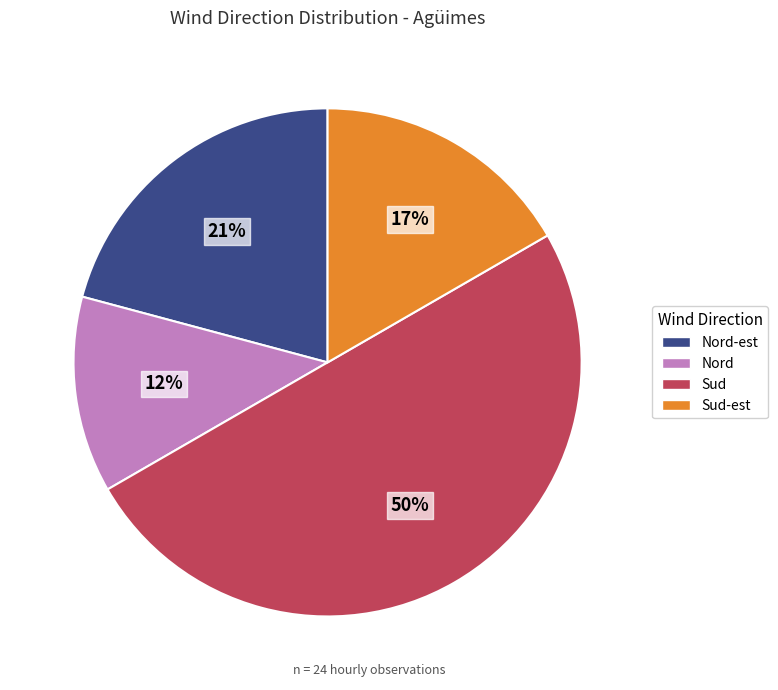

To the nearest percent, what is the average slice percentage?

25%